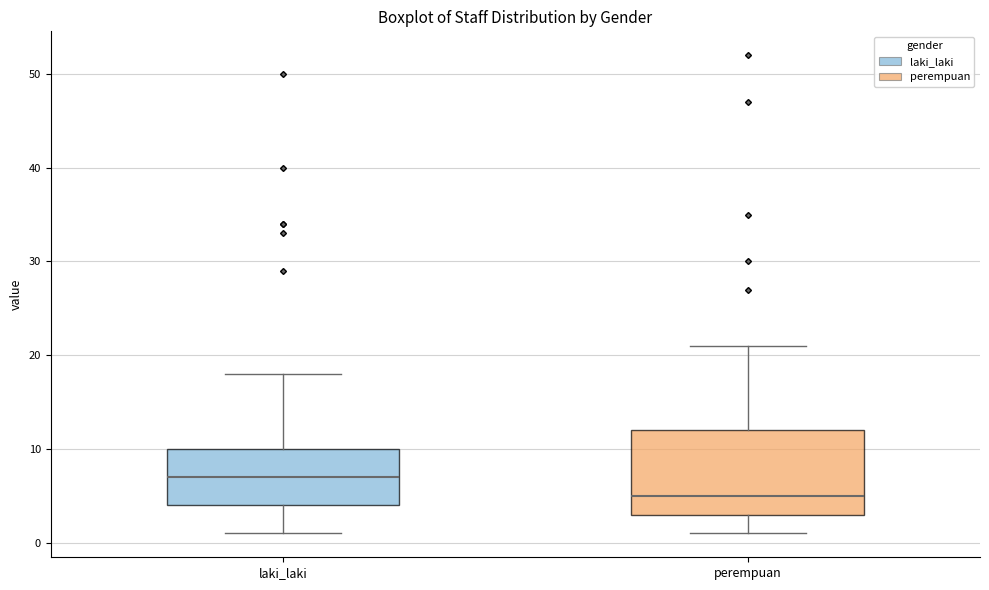

Which box's median line is the highest?

laki_laki